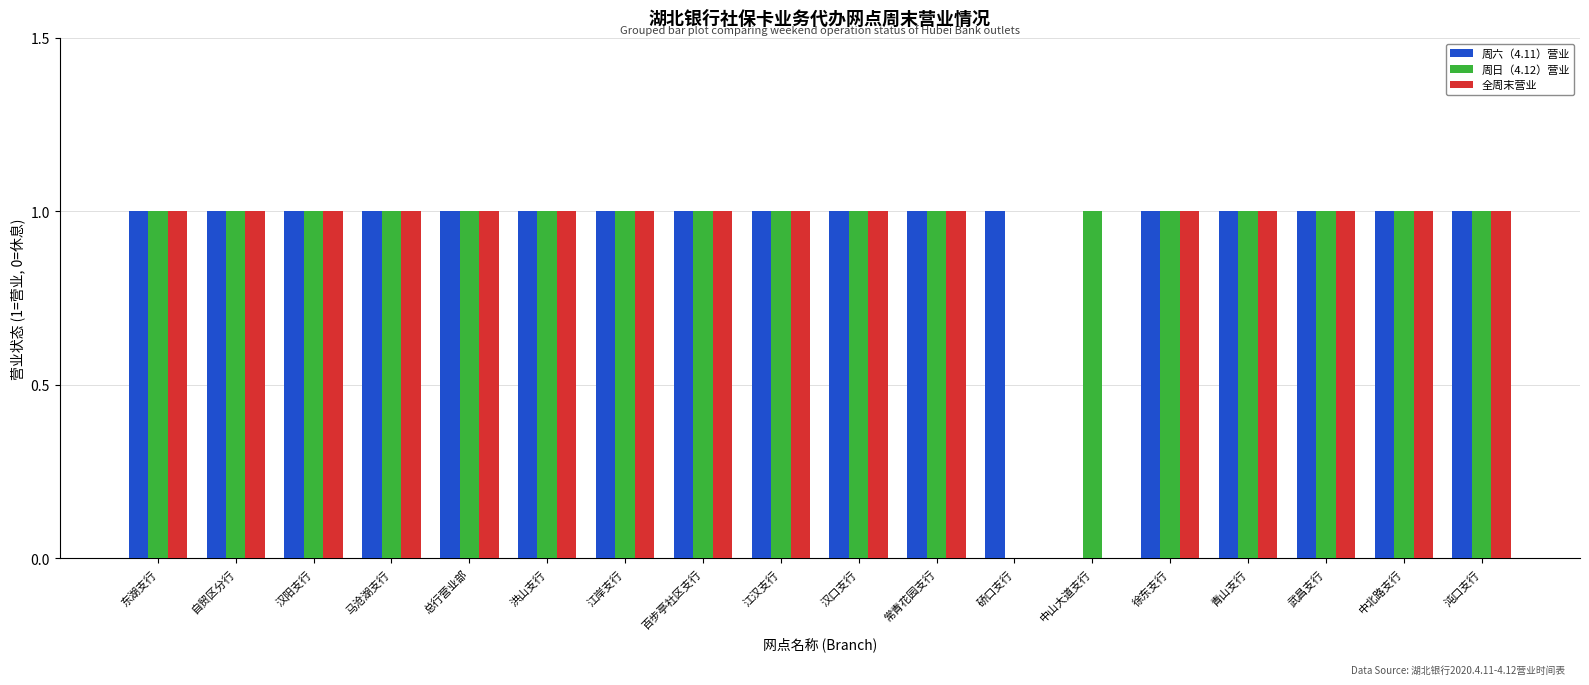

What is the total value across all series at 沌口支行?

3